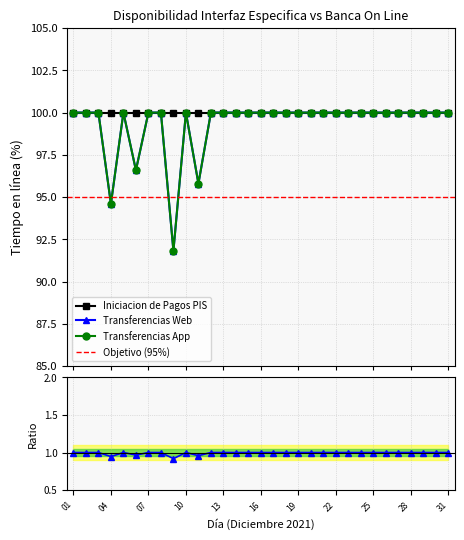

The value of Transferencias Web at 27 is 100.0. True or false?

True